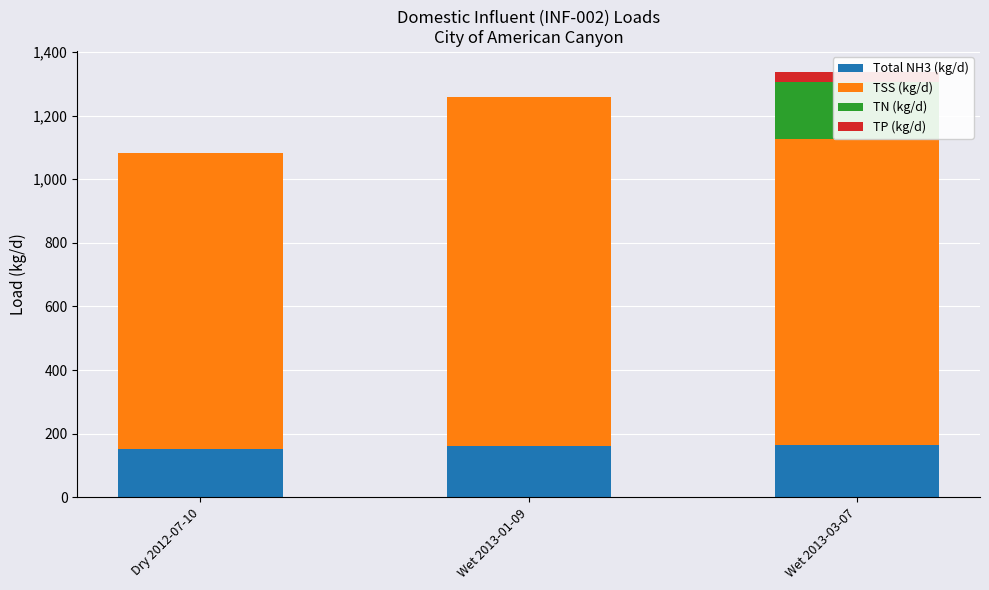

Reading right to left, what are all the values shown in this chart?

Total NH3 (kg/d): 166.0	162.1	153.3
TSS (kg/d): 960.2	1097.0	930.2
TN (kg/d): 180.4	0.0	0.0
TP (kg/d): 29.5	0.0	0.0